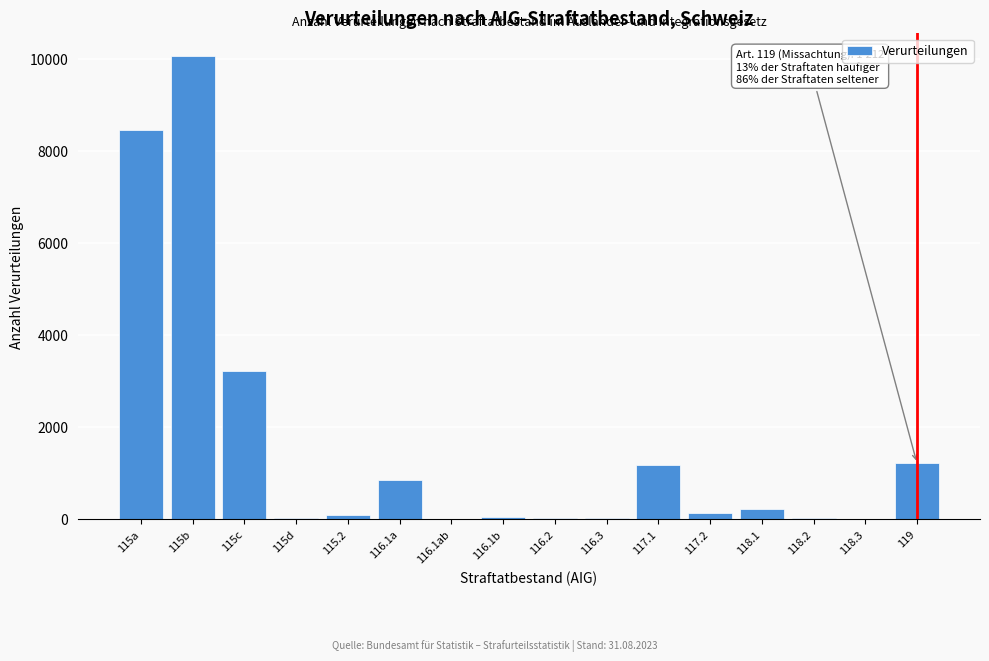

Which has a higher value, 115b or 117.1?

115b